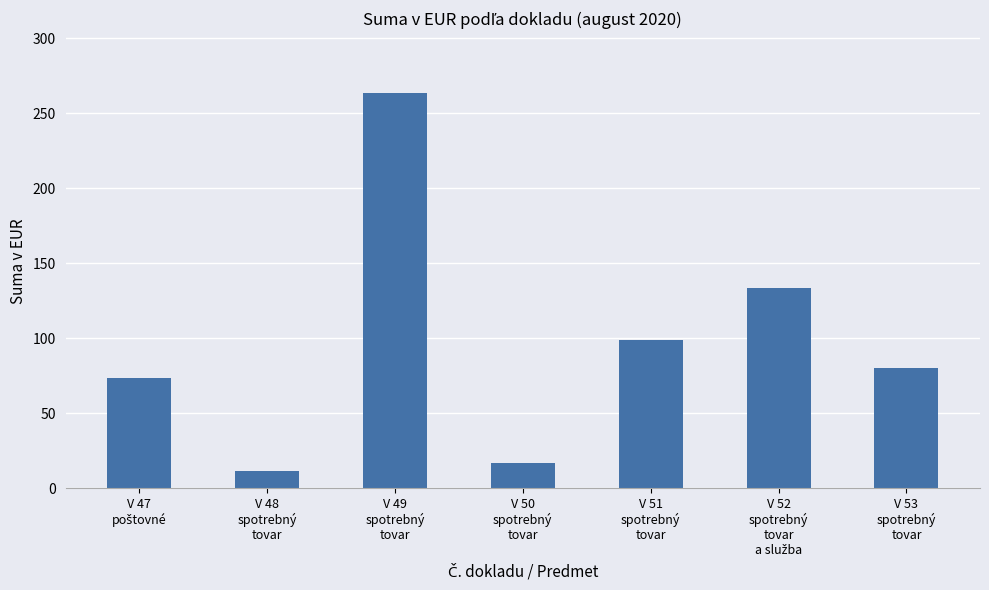

What is the value of the 6th bar from the left?

133.7